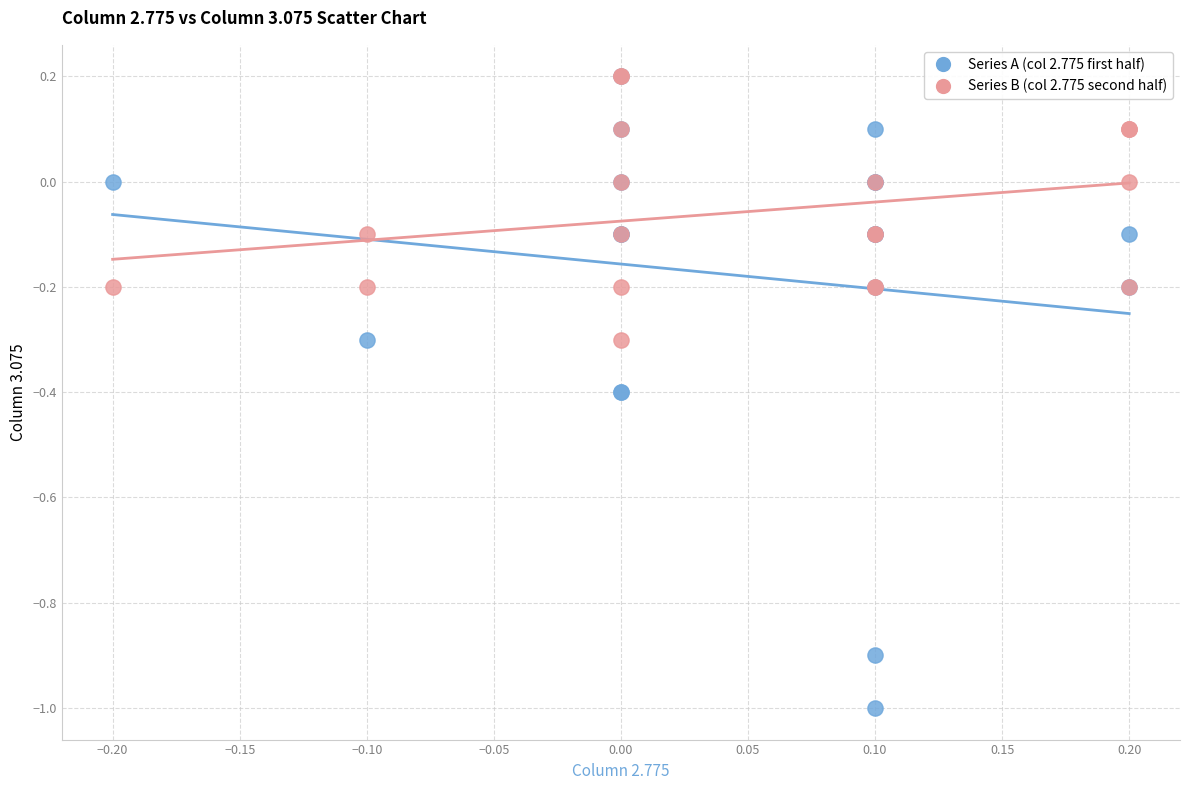

Which series has the largest Y range (max minus min)?

Series A (col 2.775 first half)